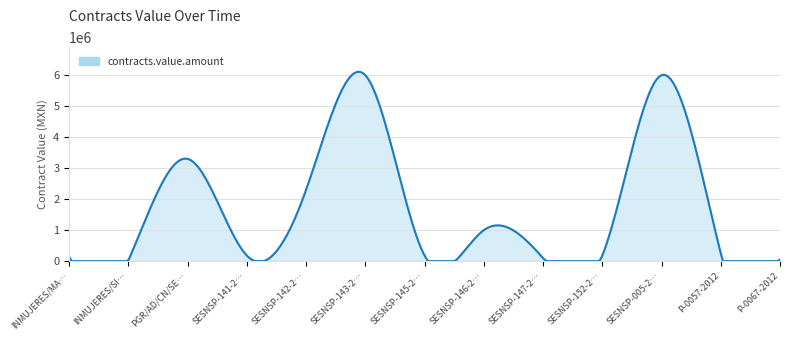

What is the difference between the maximum and minimum values?

6110226.4